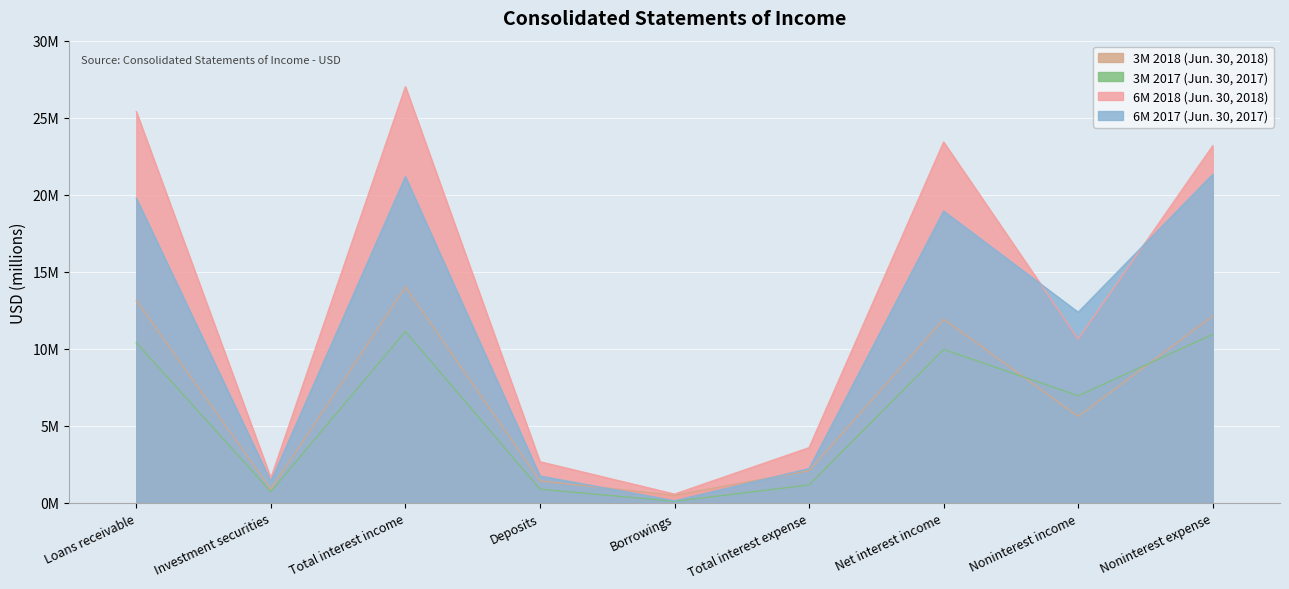

Is it true that 3M 2018 (Jun. 30, 2018) equals 0.5 at Borrowings?

True